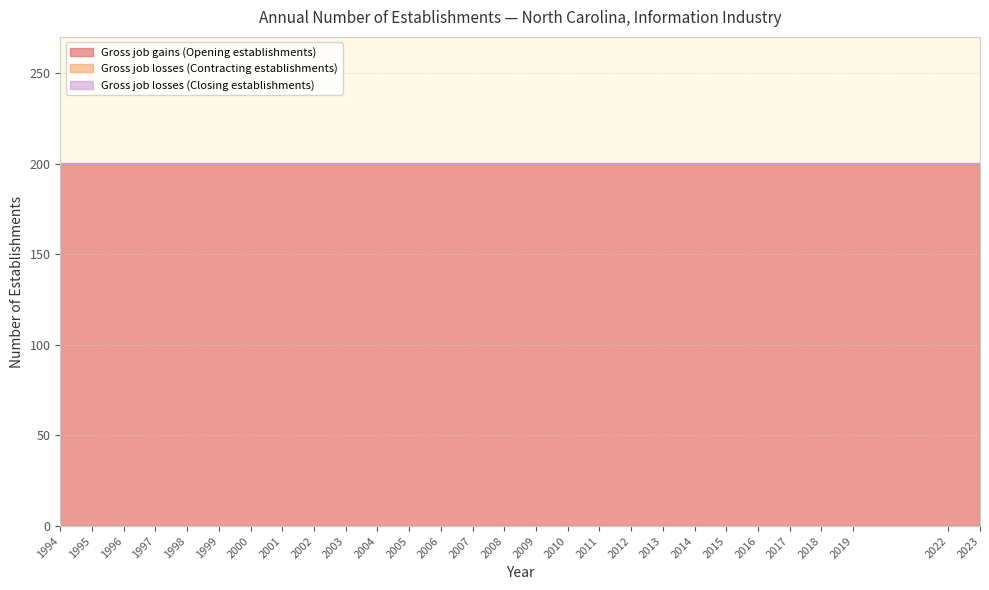

What are all the series names shown in the legend?

Gross job gains (Opening establishments), Gross job losses (Contracting establishments), Gross job losses (Closing establishments)